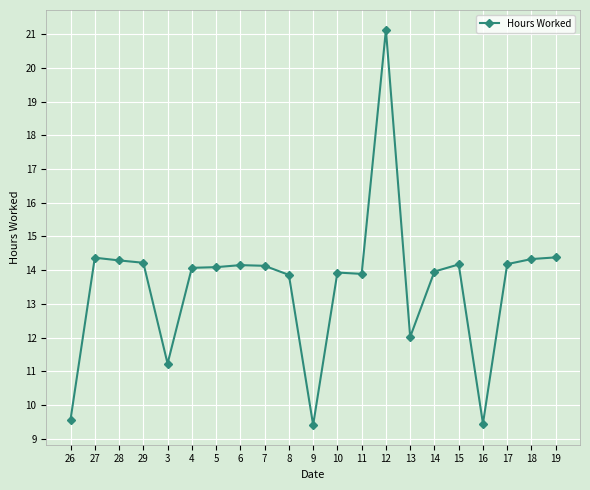

True or false: the data has more than 1 interior local peaks.

True